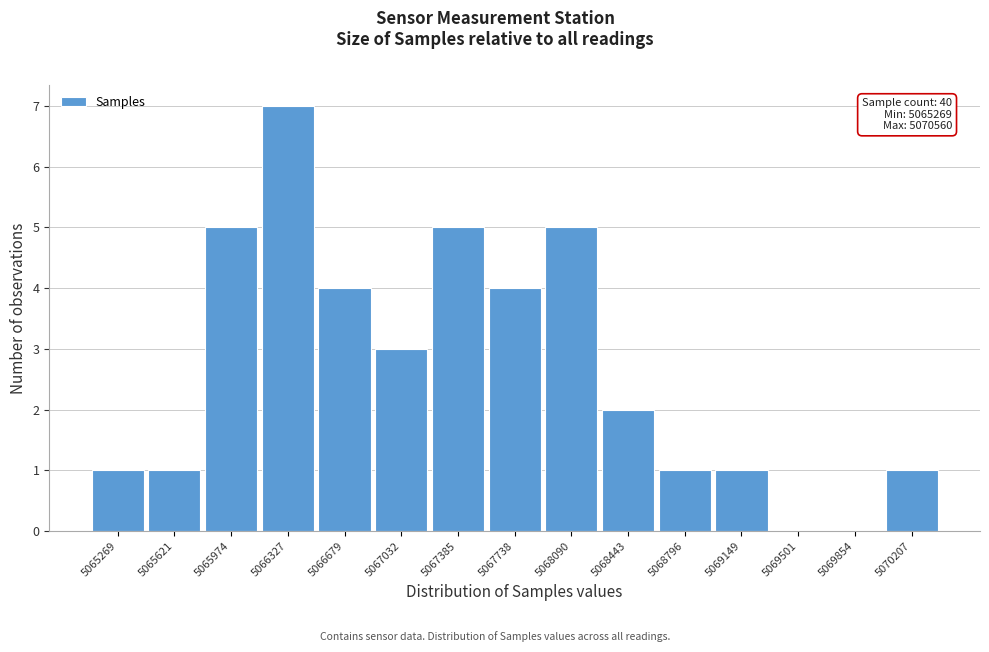

Reading right to left, list all the values displayed in this chart.

5070207=1	5069854=0	5069501=0	5069149=1	5068796=1	5068443=2	5068090=5	5067738=4	5067385=5	5067032=3	5066679=4	5066327=7	5065974=5	5065621=1	5065269=1